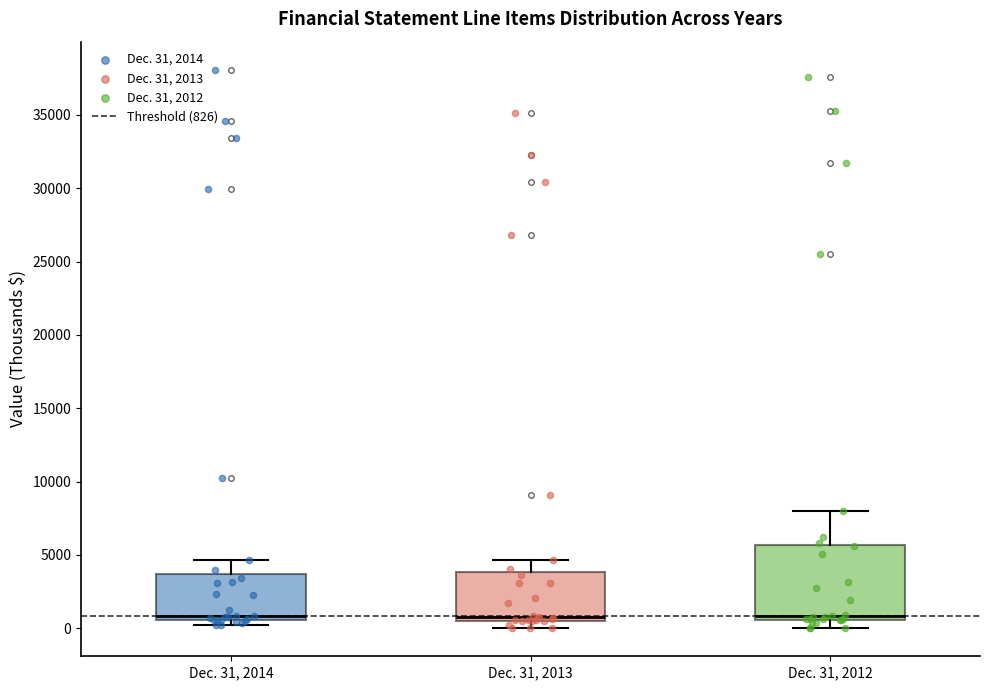

Reading left to right, read every box against the y-axis: the position of its median line, the range the box covers, and the ends of its whiskers. The values are not printed on the chart, so give them approximately, as read against the axis.

Dec. 31, 2014: median 1000, box 500 to 3500, whiskers 0 to 4500
Dec. 31, 2013: median 1000, box 500 to 4000, whiskers 0 to 4500
Dec. 31, 2012: median 1000, box 500 to 5500, whiskers 0 to 8000